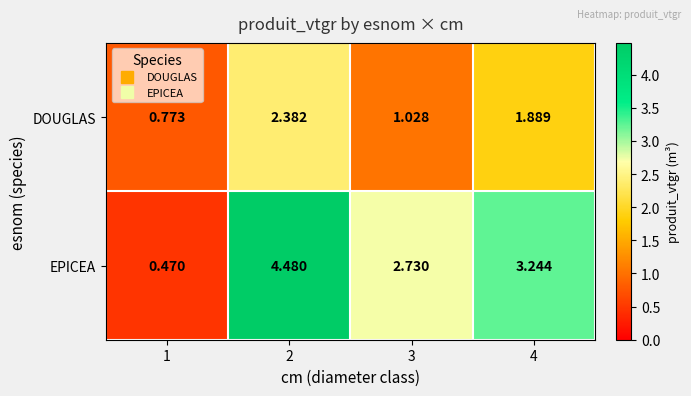

At which category is the sum across all series the highest?

2